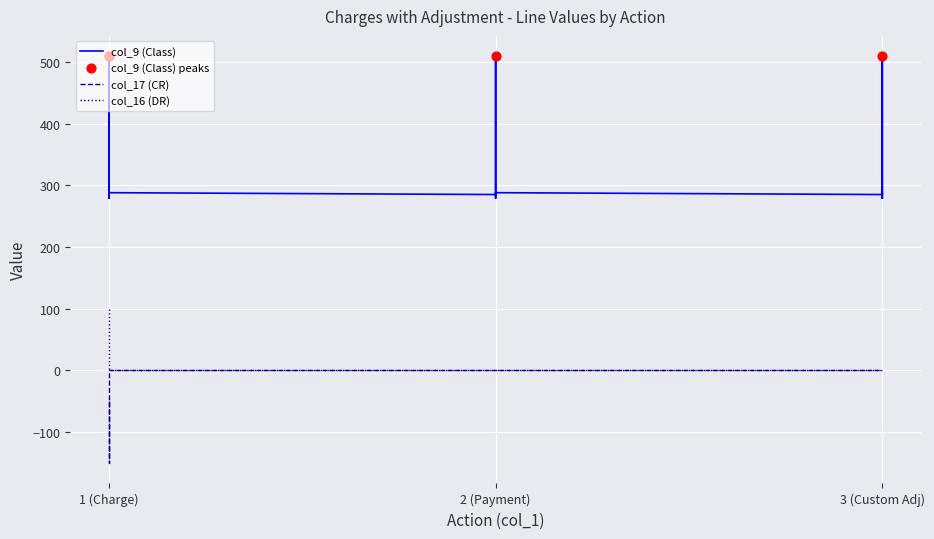

Is the value of col_9 (Class) at 1 (Charge) greater than the value of col_17 (CR) at 3 (Custom Adj)?

Yes